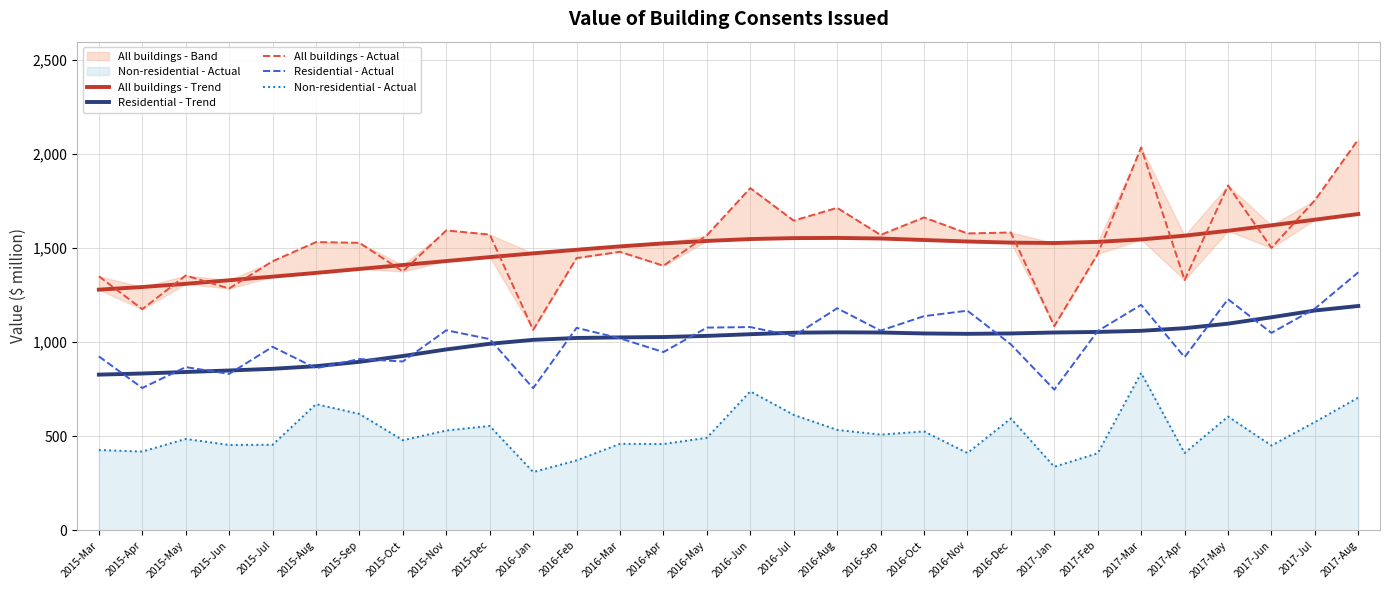

What is the difference between the maximum and minimum values in the Residential - Actual series?

624